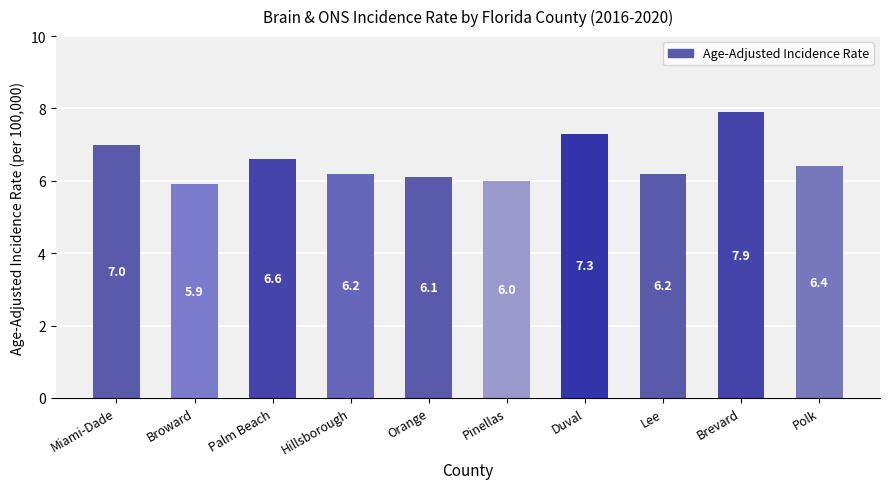

What is the change in value from Broward to Brevard?

+2.0